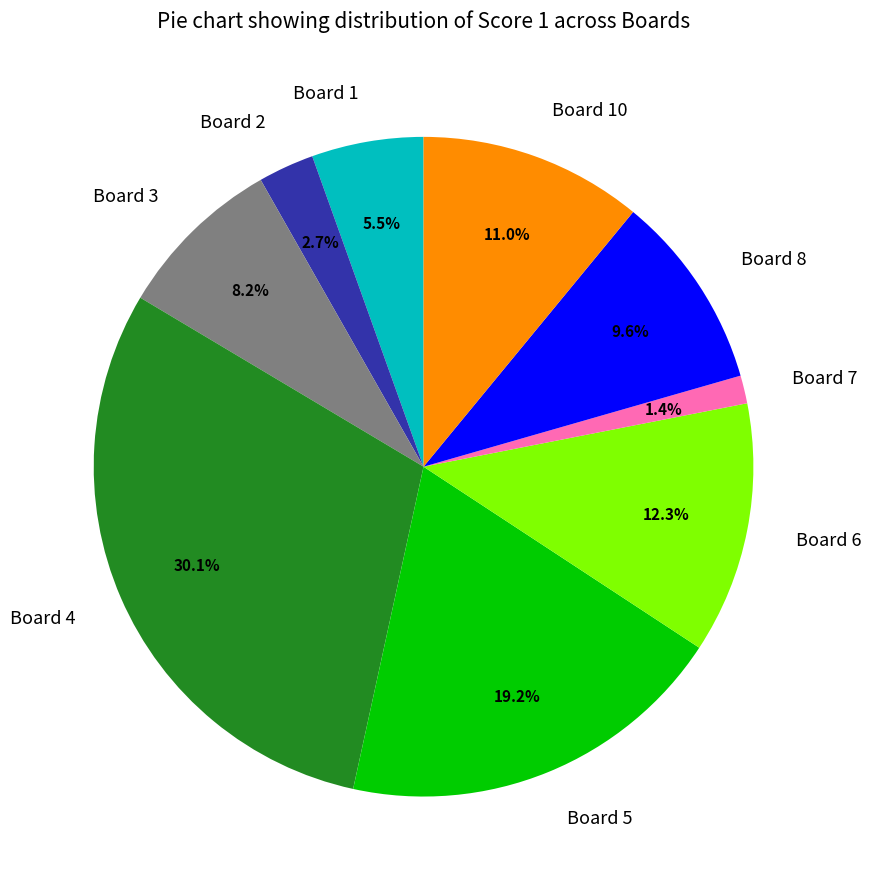

Rank the categories by value from highest to lowest.

Board 4, Board 5, Board 6, Board 10, Board 8, Board 3, Board 1, Board 2, Board 7